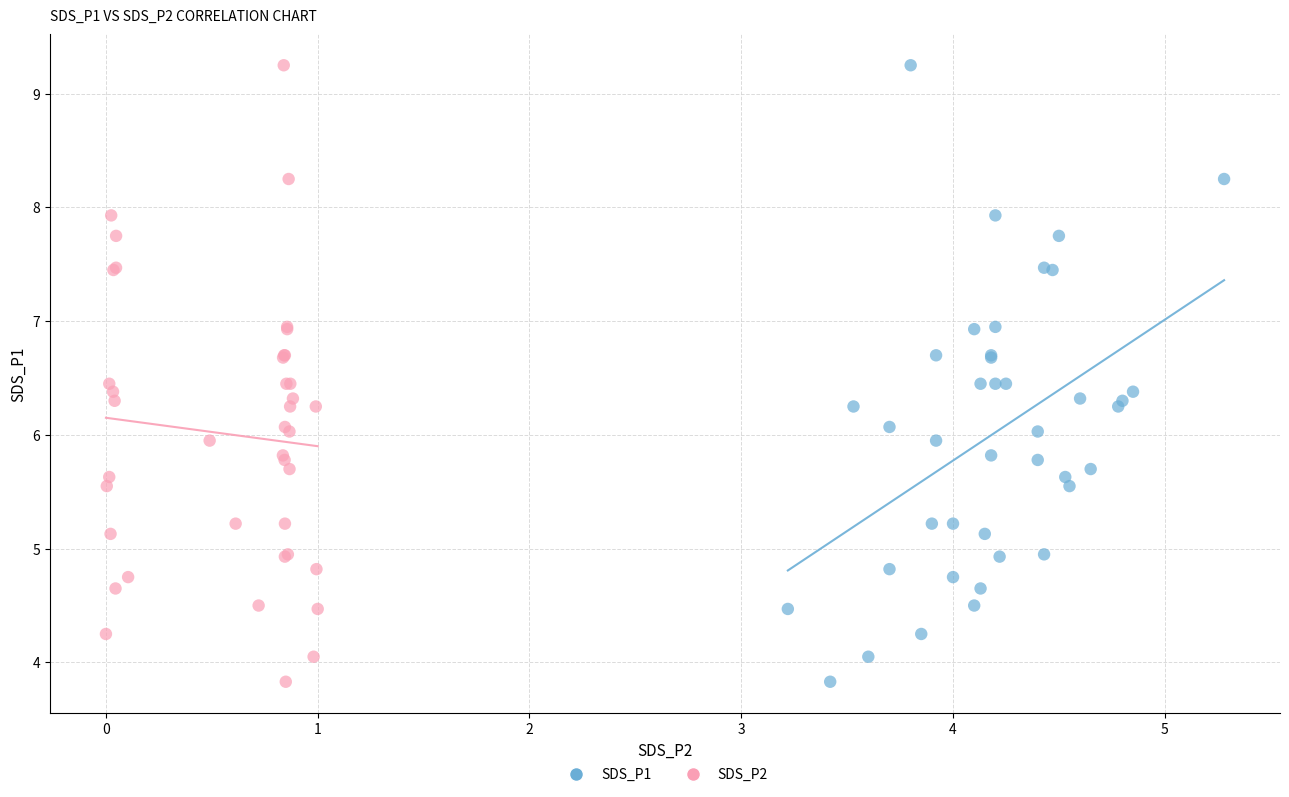

What are all the series names shown in the legend?

SDS_P1, SDS_P2